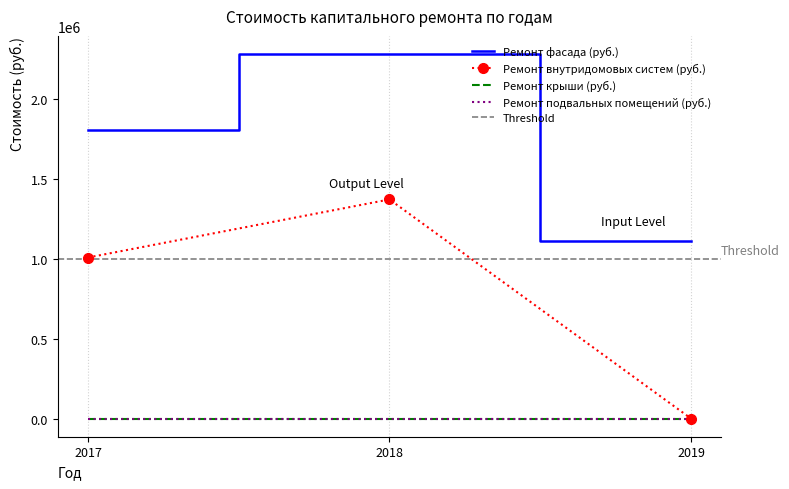

List the labels in order of Ремонт внутридомовых систем (руб.) value, smallest first.

2019, 2017, 2018